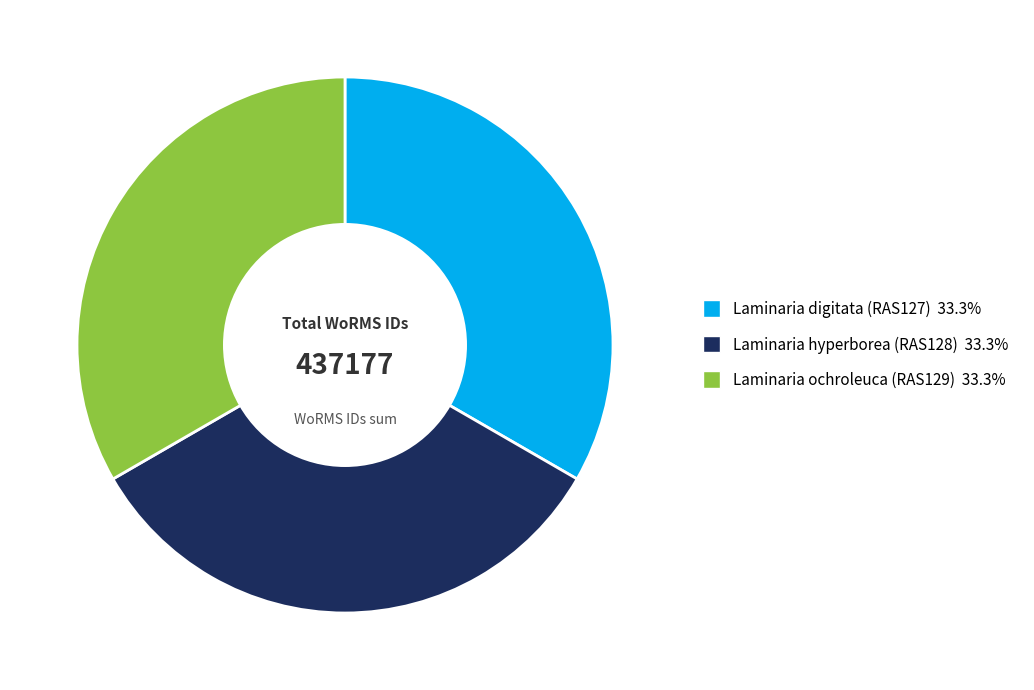

Approximately how many times larger is the value at Laminaria ochroleuca (RAS129) compared to Laminaria digitata (RAS127)?

1.0